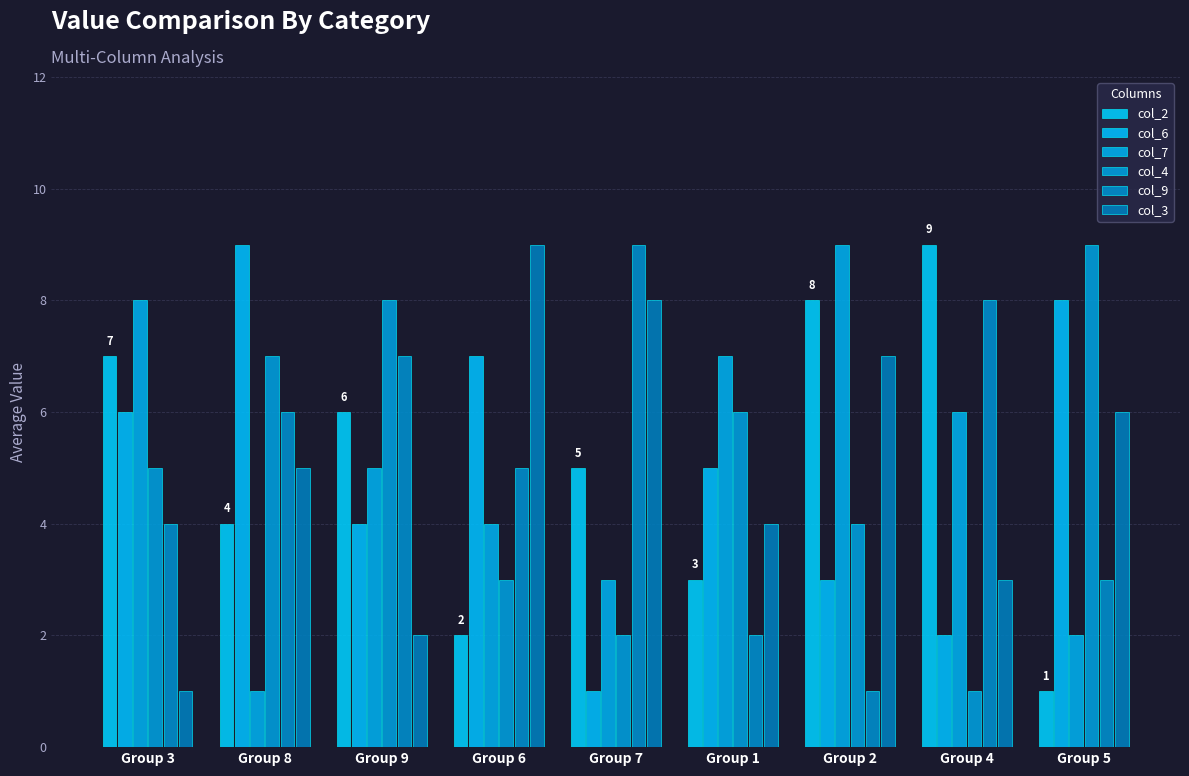

True or false: col_3 has a value of 1 at Group 9.

False